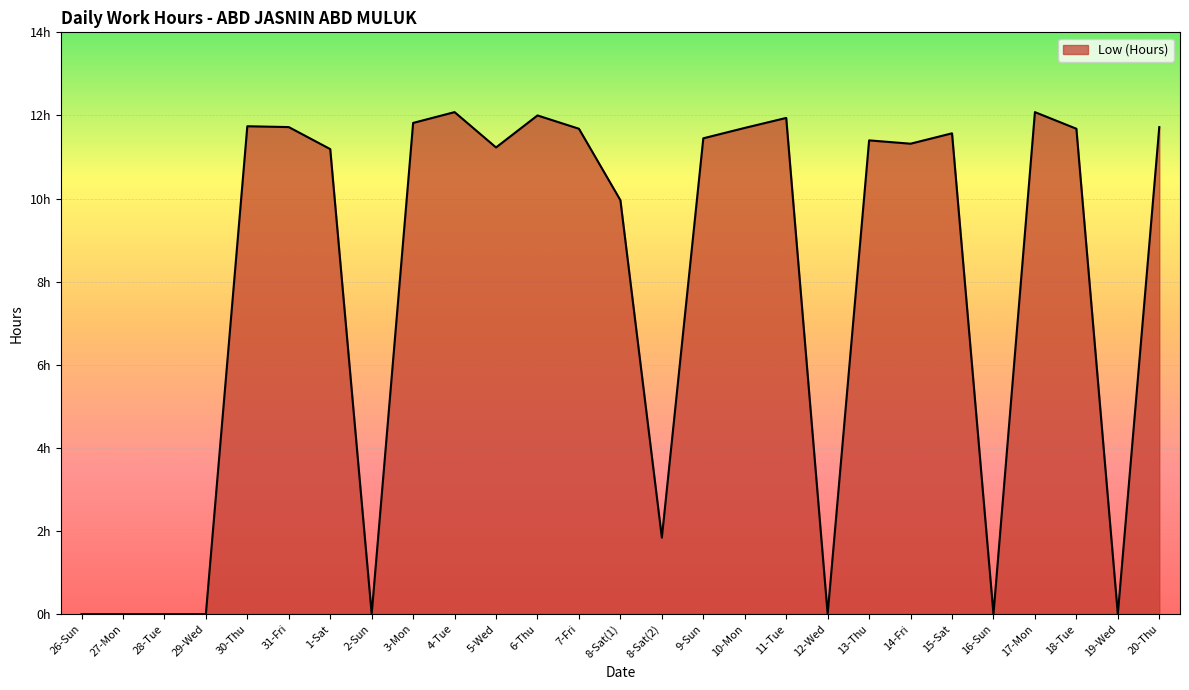

How many interior local valleys (lower than both neighbors) does the data have?

7